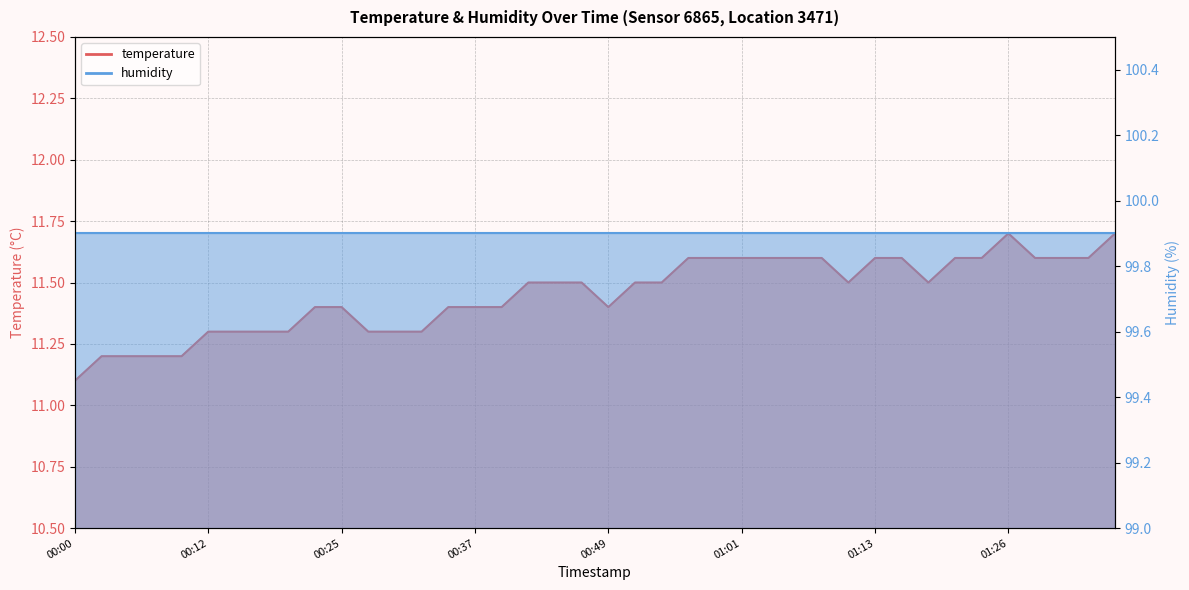

Rank the categories by value from lowest to highest.

00:00, 00:03, 00:05, 00:08, 00:10, 00:12, 00:15, 00:17, 00:20, 00:27, 00:30, 00:32, 00:22, 00:25, 00:34, 00:37, 00:39, 00:49, 00:42, 00:44, 00:47, 00:52, 00:54, 01:11, 01:18, 00:56, 00:59, 01:01, 01:04, 01:06, 01:09, 01:13, 01:16, 01:21, 01:23, 01:28, 01:30, 01:33, 01:26, 01:35